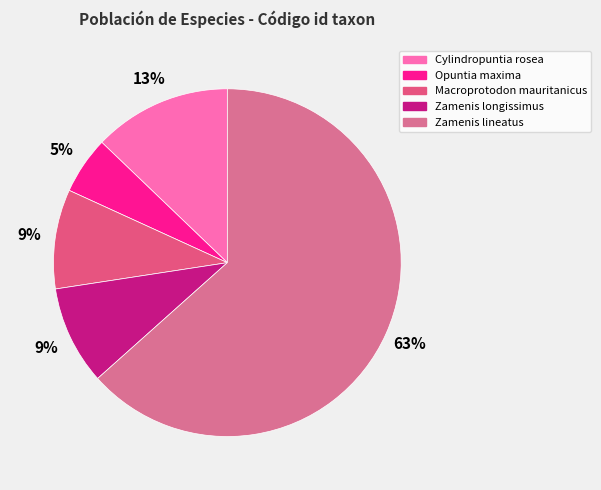

What is the ratio of the value at Macroprotodon mauritanicus to the value at Opuntia maxima?

1.7